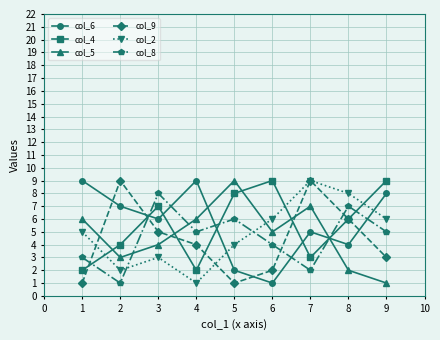

Reading left to right, extract all data points from this chart.

col_6: 9	7	6	9	2	1	5	4	8
col_4: 2	4	7	2	8	9	3	6	9
col_5: 6	3	4	6	9	5	7	2	1
col_9: 1	9	5	4	1	2	9	6	3
col_2: 5	2	3	1	4	6	9	8	6
col_8: 3	1	8	5	6	4	2	7	5